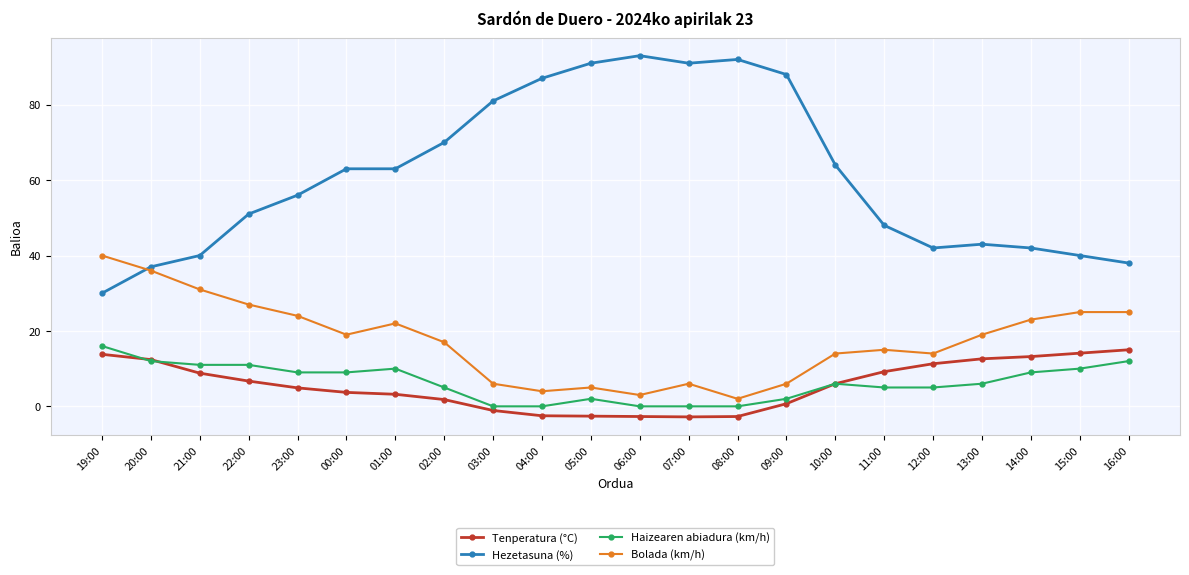

What are all the series names shown in the legend?

Tenperatura (°C), Hezetasuna (%), Haizearen abiadura (km/h), Bolada (km/h)